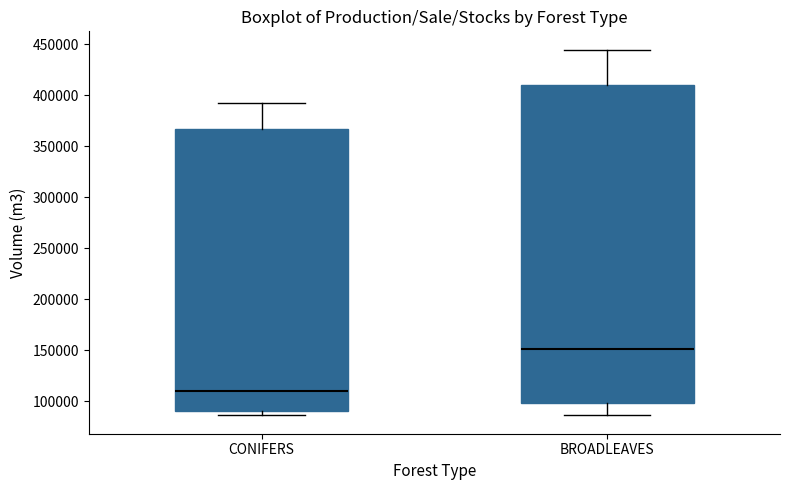

Which box is the tallest, from its lower edge to its upper edge?

BROADLEAVES